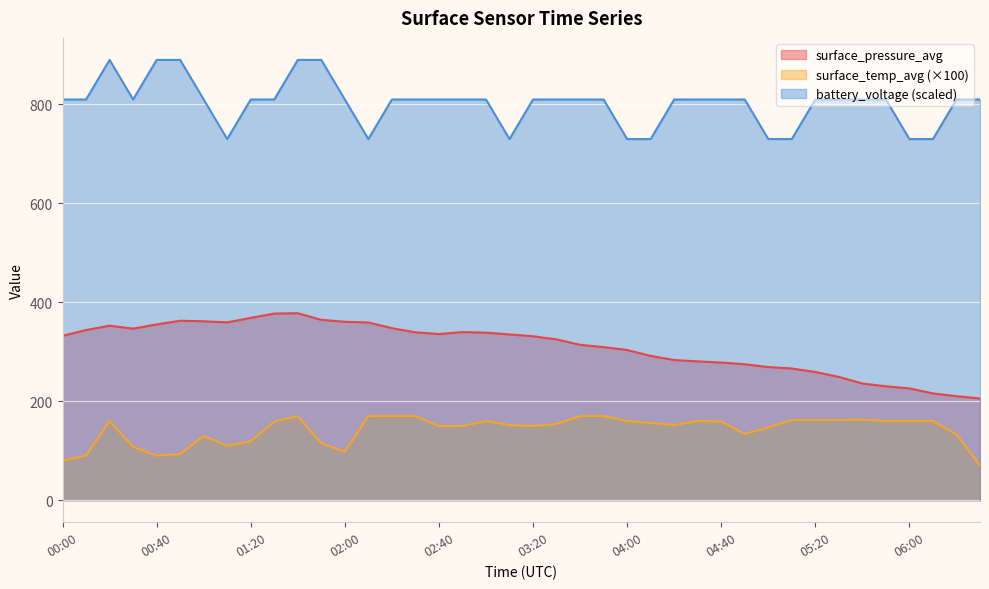

At which label does surface_temp_avg reach its peak?

01:40